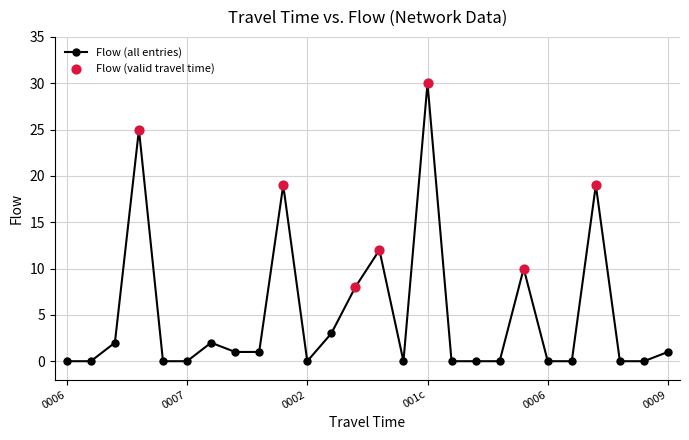

True or false: the data has more than 1 interior local peaks.

True